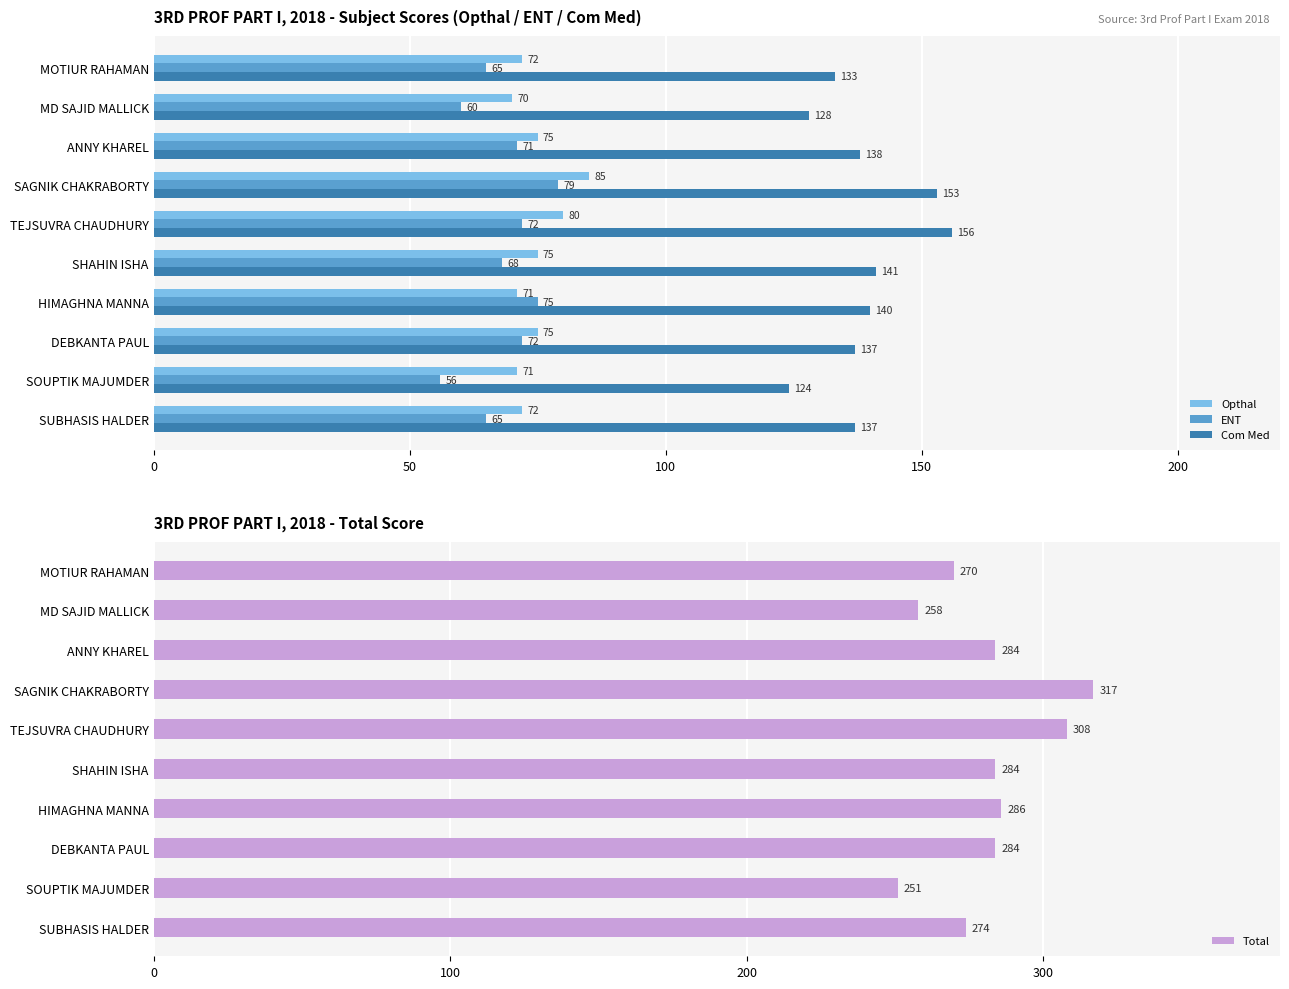

What is the average value of the Opthal series?

75